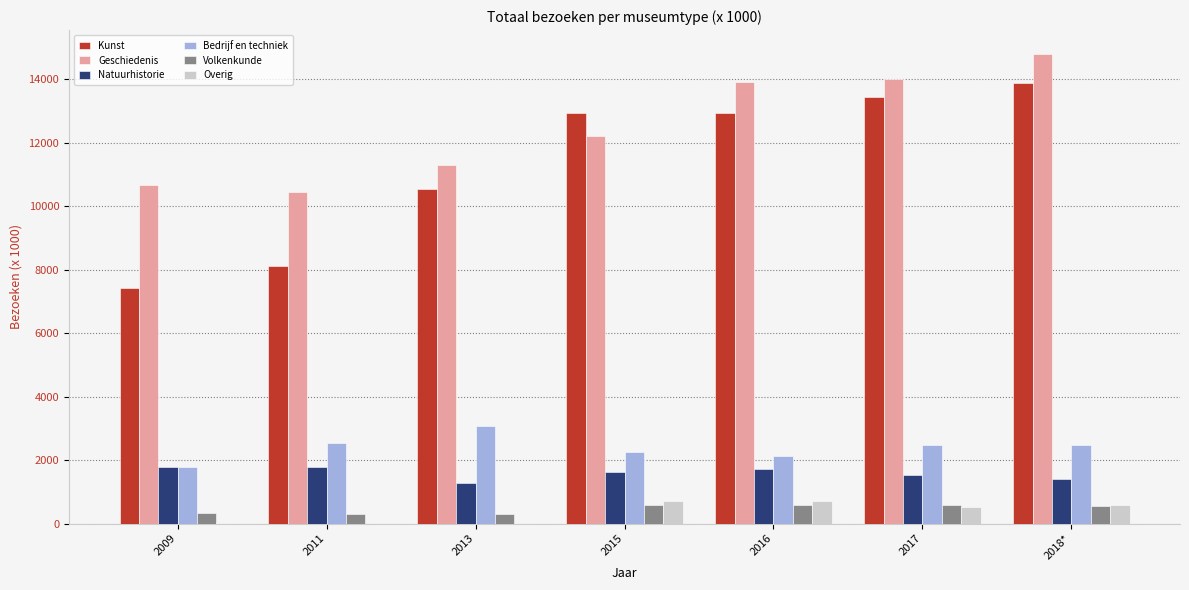

How many groups of bars are there?

7